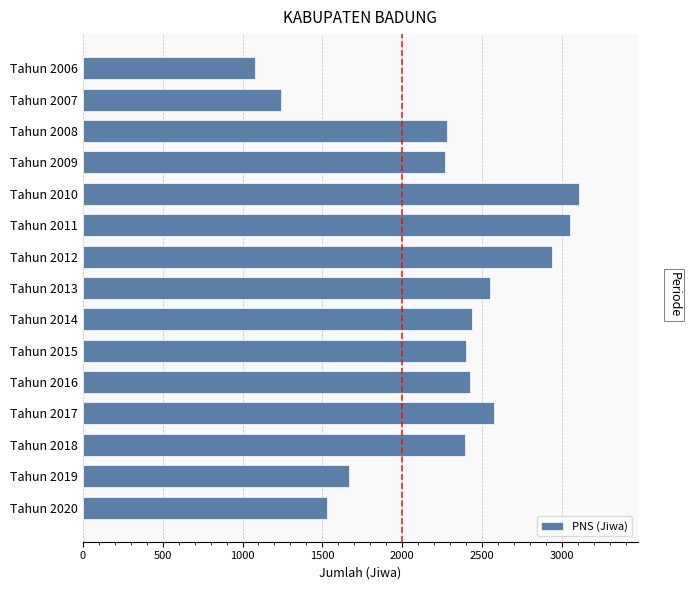

What is the value of the 13th bar from the top?

2391